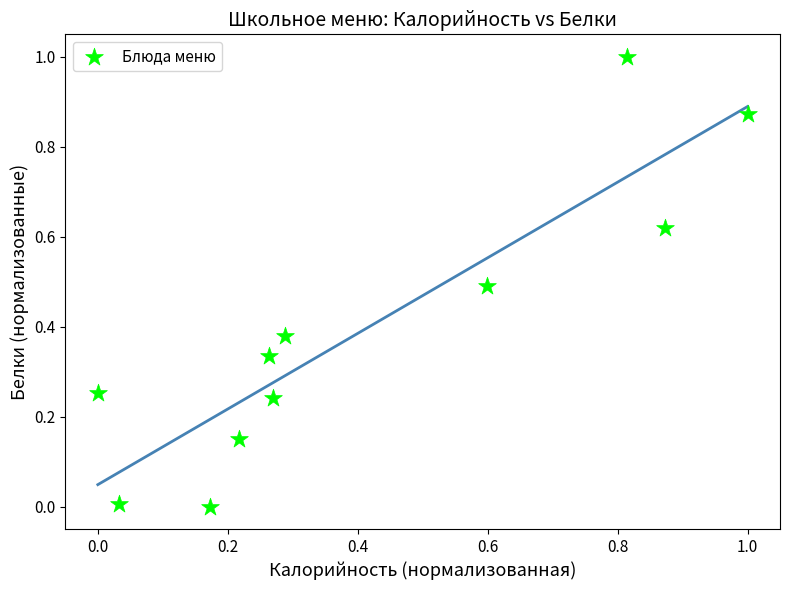

What is the range of Y values (max minus min)?

1.0